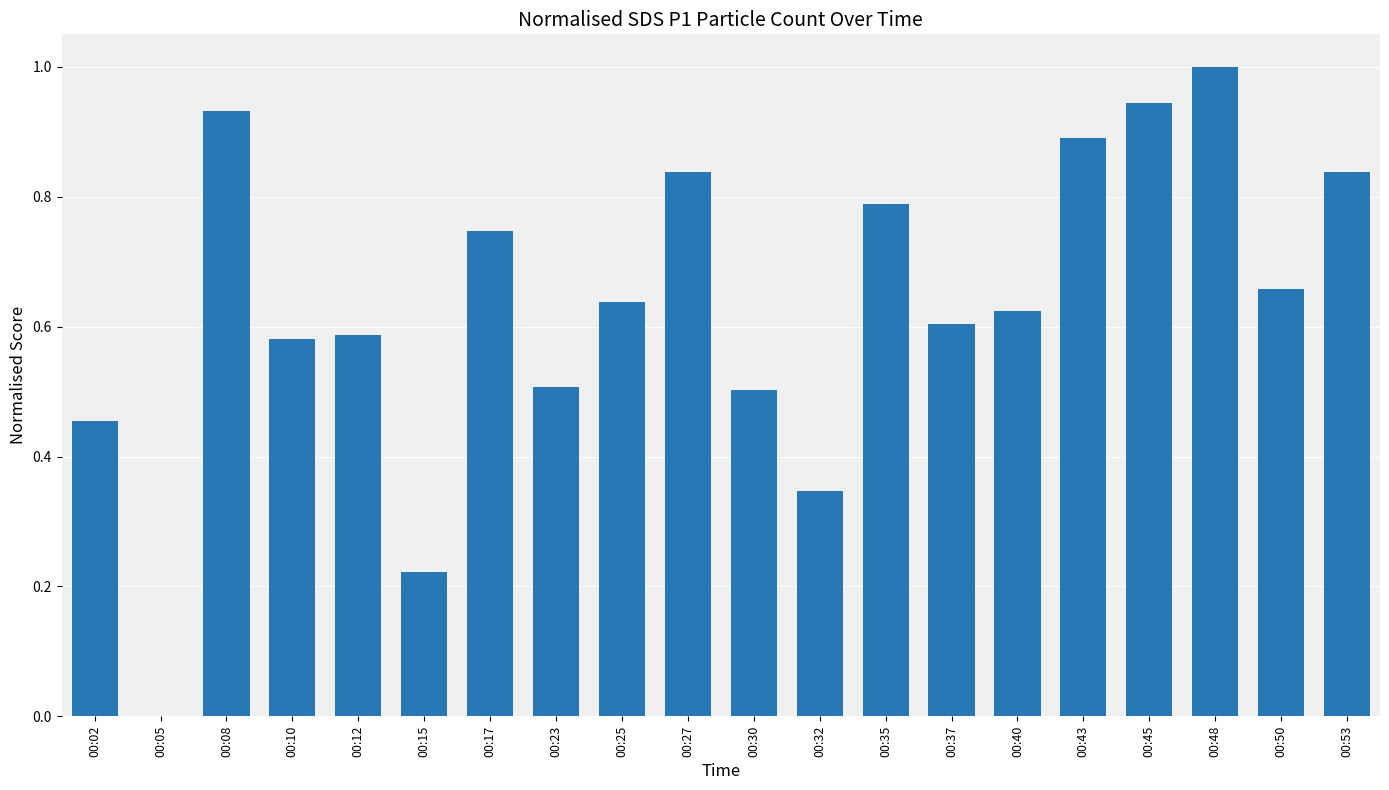

What is the sum of all values?

12.7